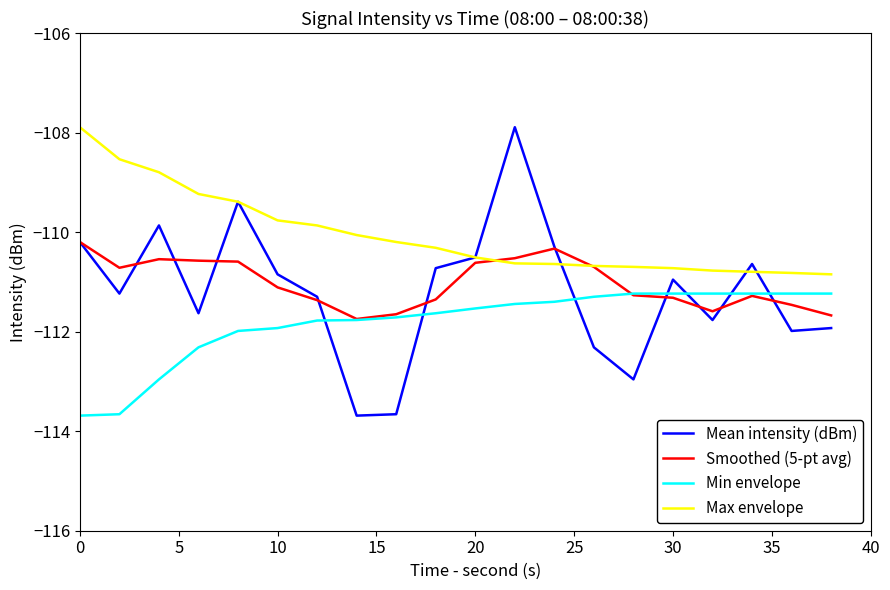

What are all the series names shown in the legend?

Mean intensity (dBm), Smoothed (5-pt avg), Min envelope, Max envelope